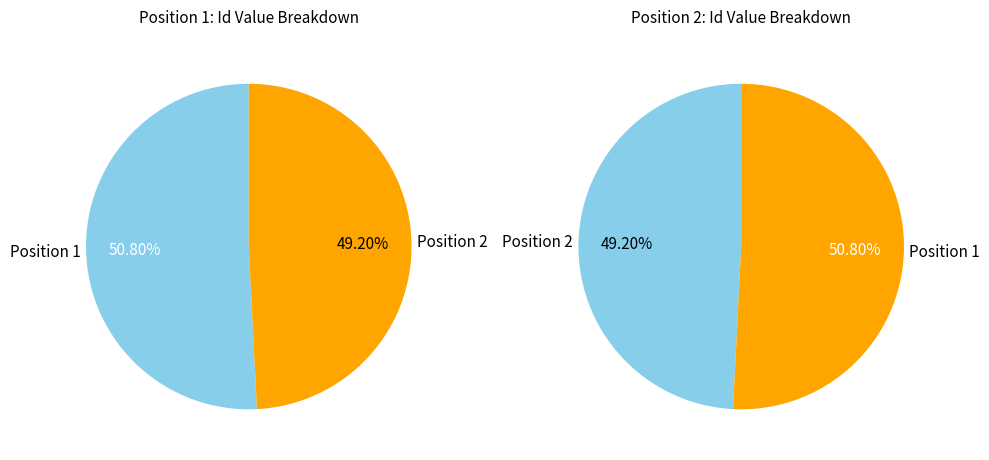

What percentage do 2 and 1 together represent?

100.0%